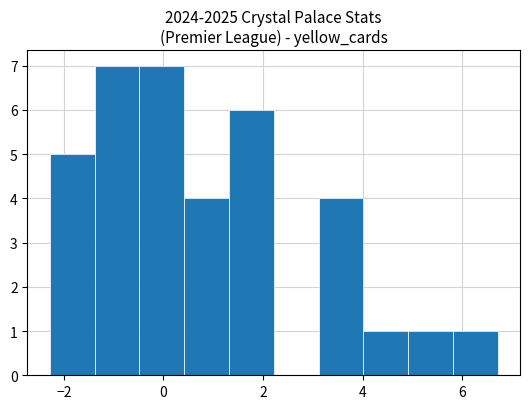

Reading left to right, transcribe this chart: for each bar, give the range it covers on the x-axis and its height. Neither the bar edges nor the heights are printed on the chart, so give them approximately, as read against the axes.

-2.2 to -1.4: 5
-1.4 to -0.4: 7
-0.4 to 0.4: 7
0.4 to 1.4: 4
1.4 to 2.2: 6
2.2 to 3.2: 0
3.2 to 4.0: 4
4.0 to 5.0: 1
5.0 to 5.8: 1
5.8 to 6.8: 1